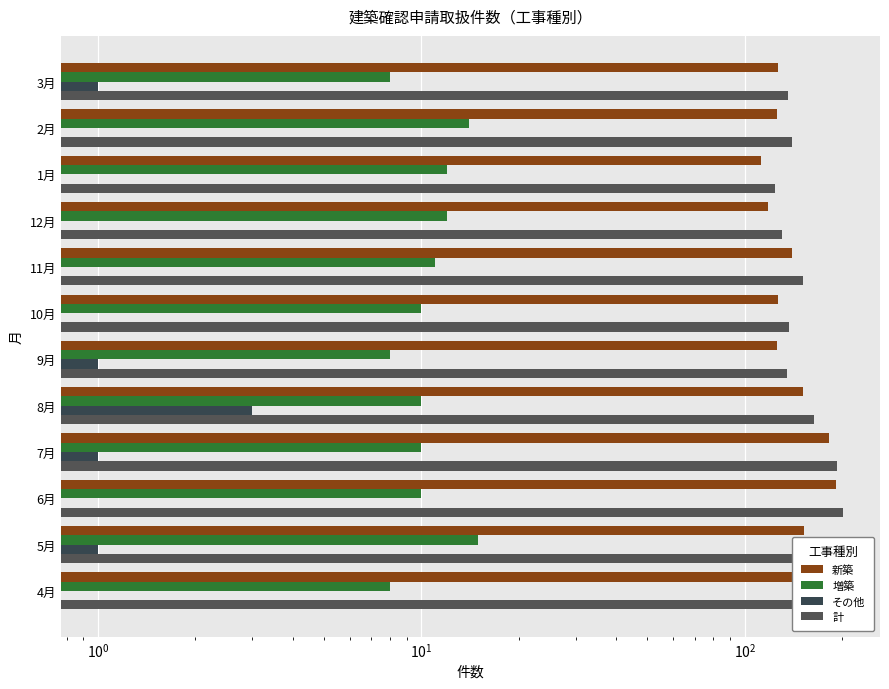

Which series has the largest range (max minus min)?

新築